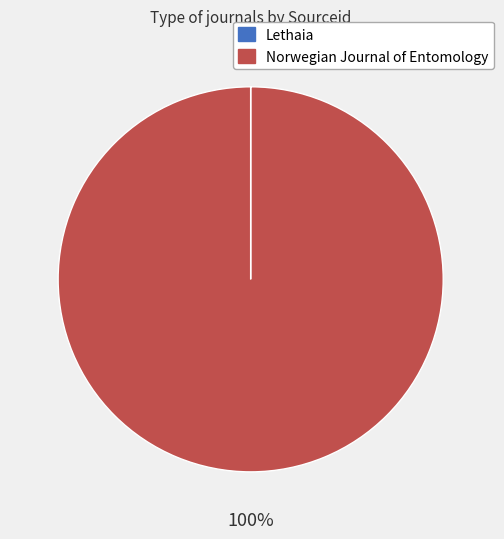

To the nearest percent, what is the average slice percentage?

50%